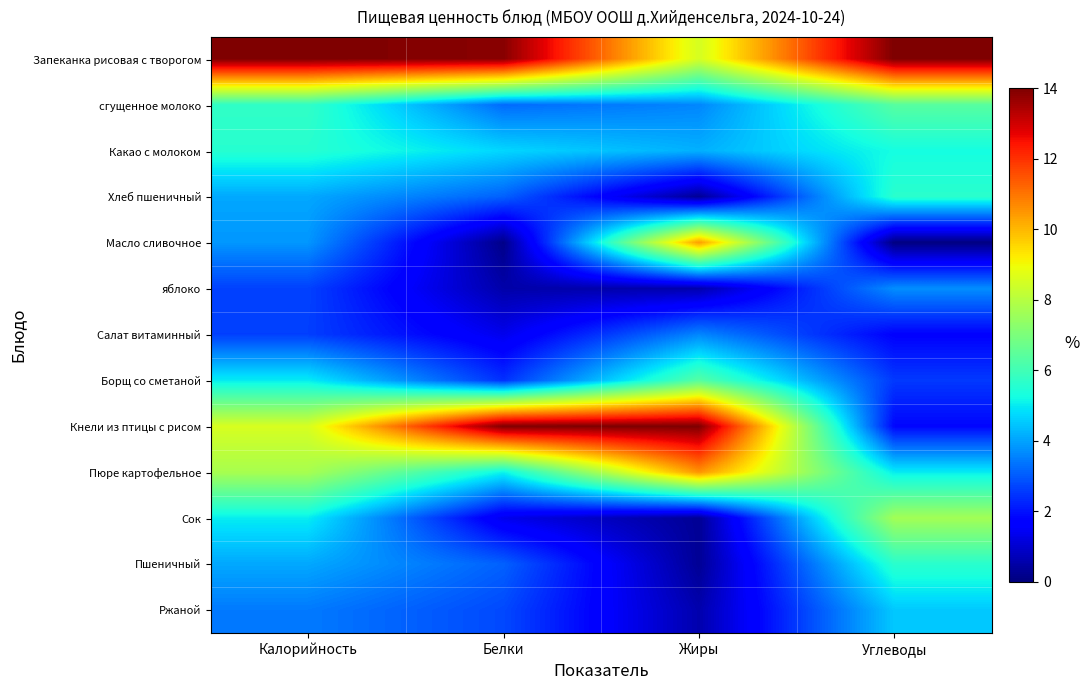

Which series has the largest total across all categories?

Запеканка рисовая с творогом